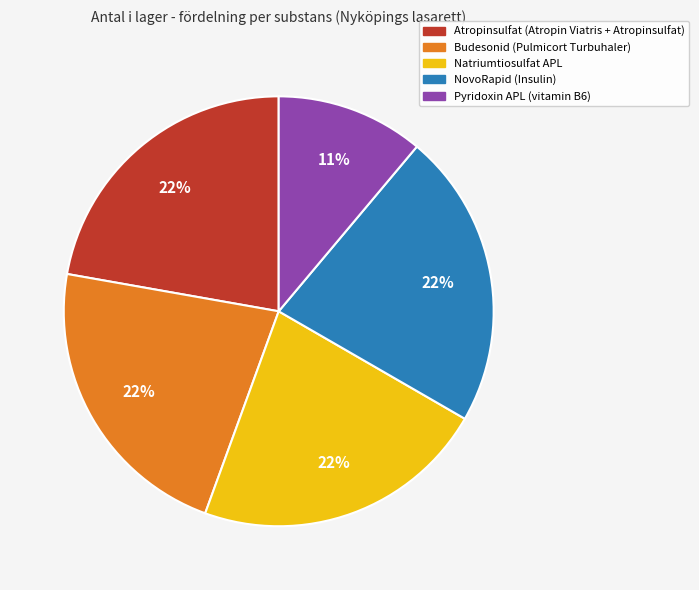

Which slice is the smallest?

Pyridoxin